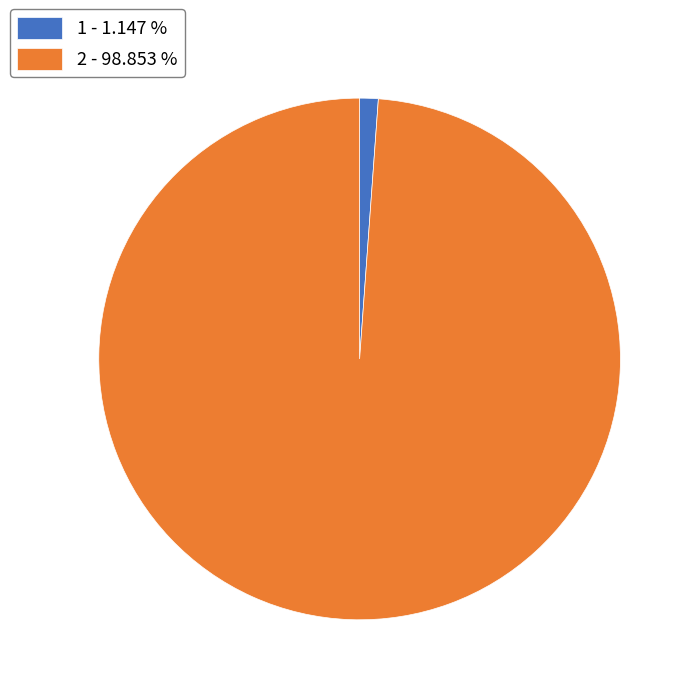

True or false: 2 accounts for 89% of the total.

False